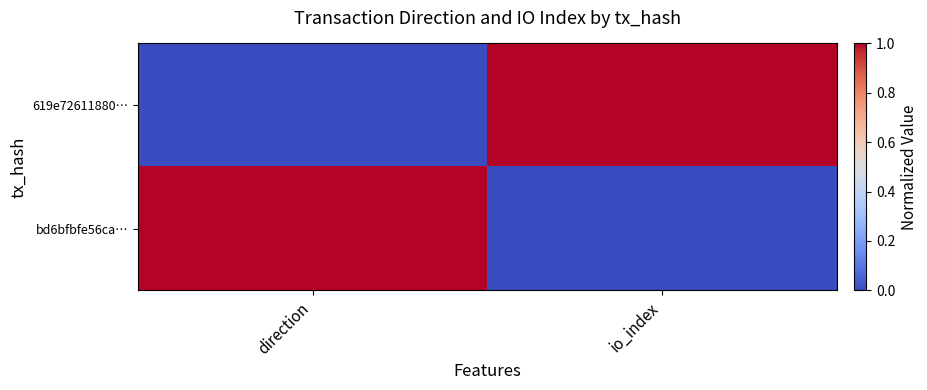

Reading right to left, transcribe all the data shown in this chart.

619e72611880…: io_index=1	direction=0
bd6bfbfe56ca…: io_index=0	direction=1